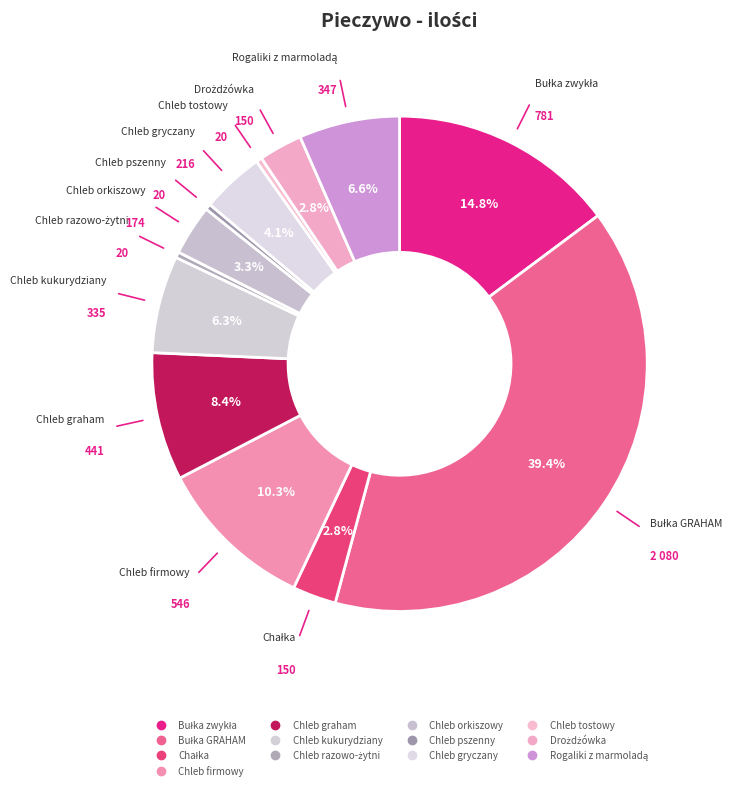

To the nearest percent, what is the combined percentage of Chleb pszenny and Chleb kukurydziany?

7%